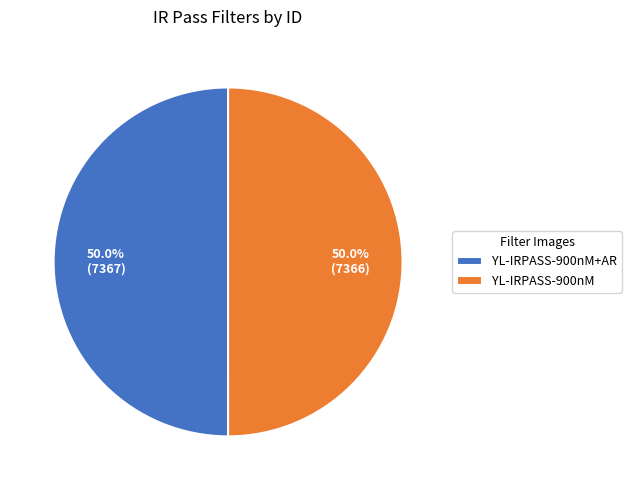

To the nearest percent, what is the average slice percentage?

50%